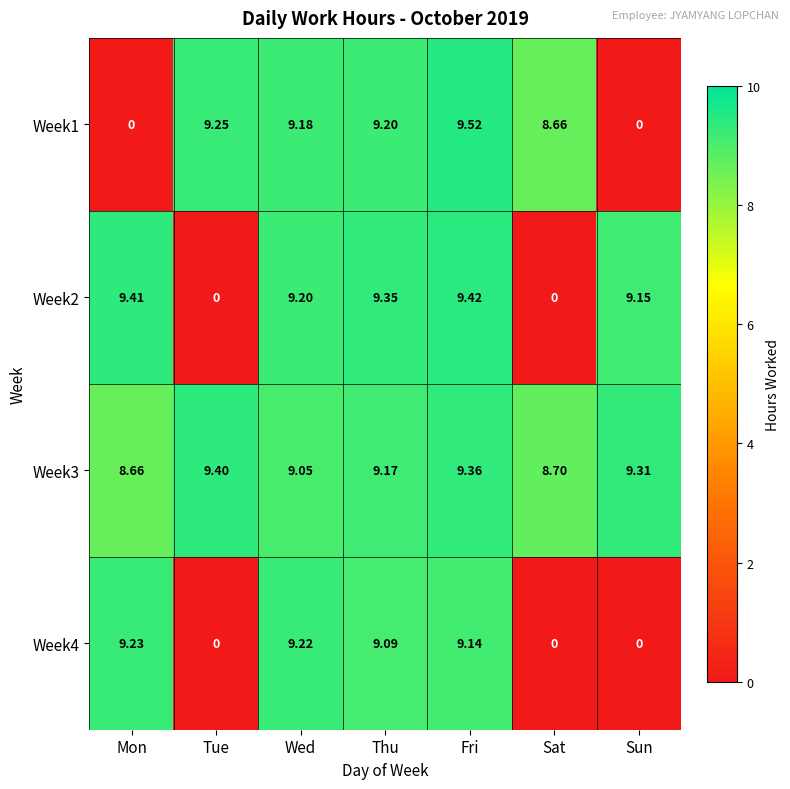

At which label does Week4 first exceed 9?

Mon